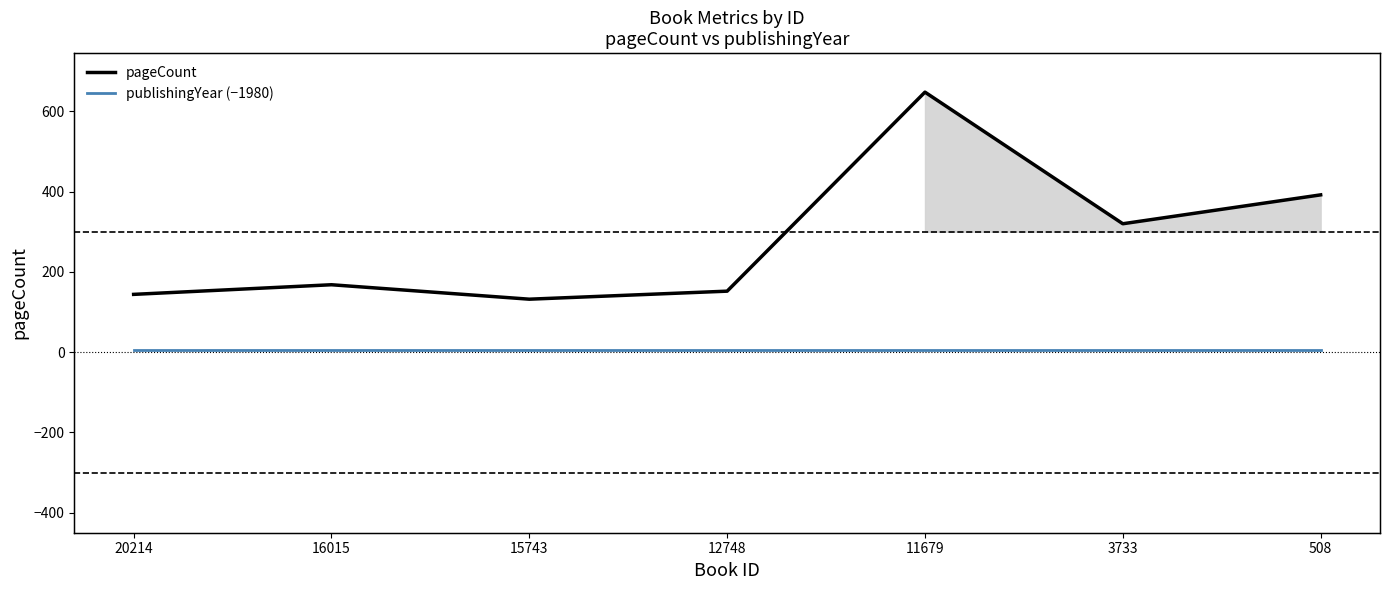

True or false: publishingYear and publishingYear (−1980) intersect in this chart.

False